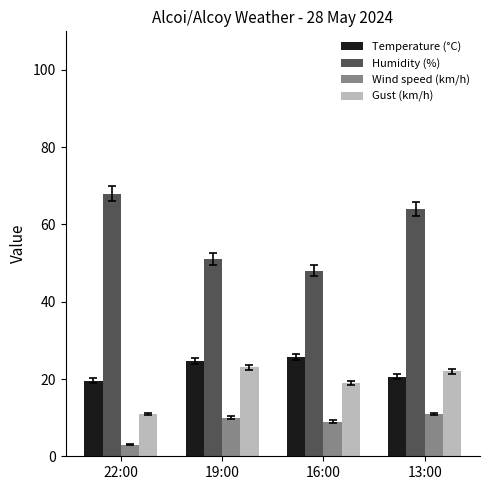

What is the label of the 4th bar from the left?

13:00